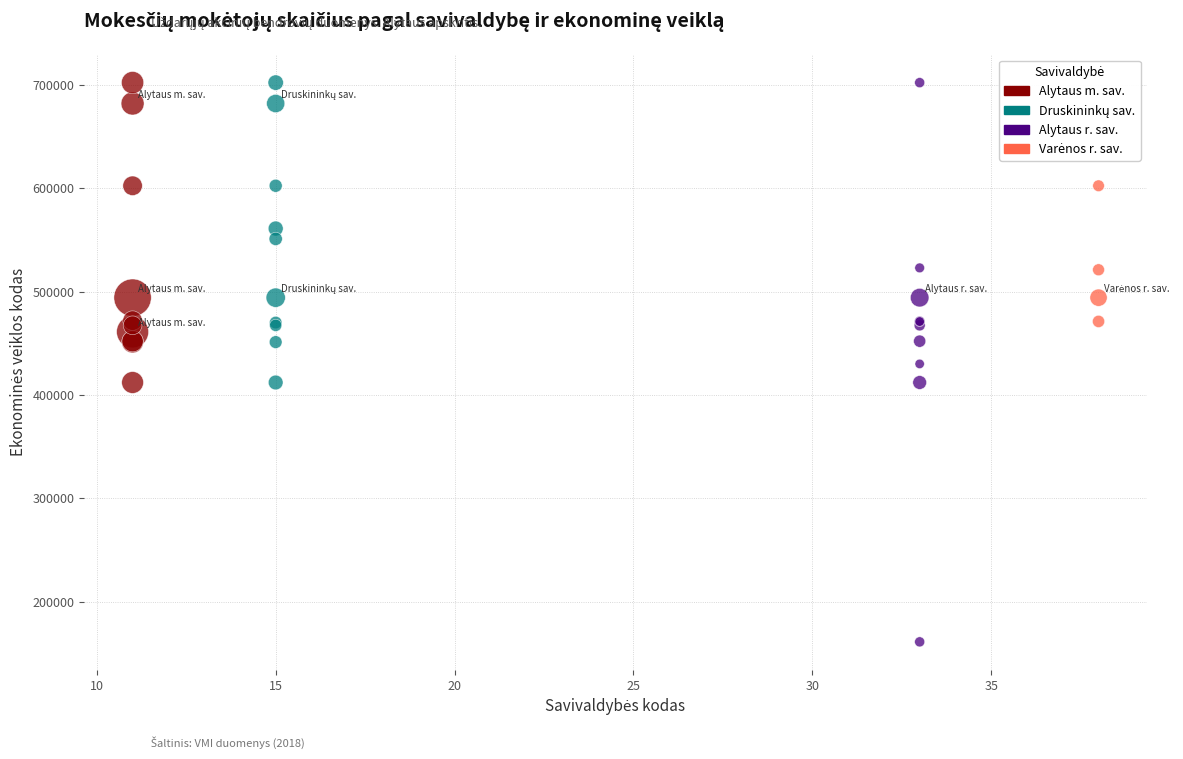

Which series reaches the minimum Y coordinate?

Alytaus r. sav.